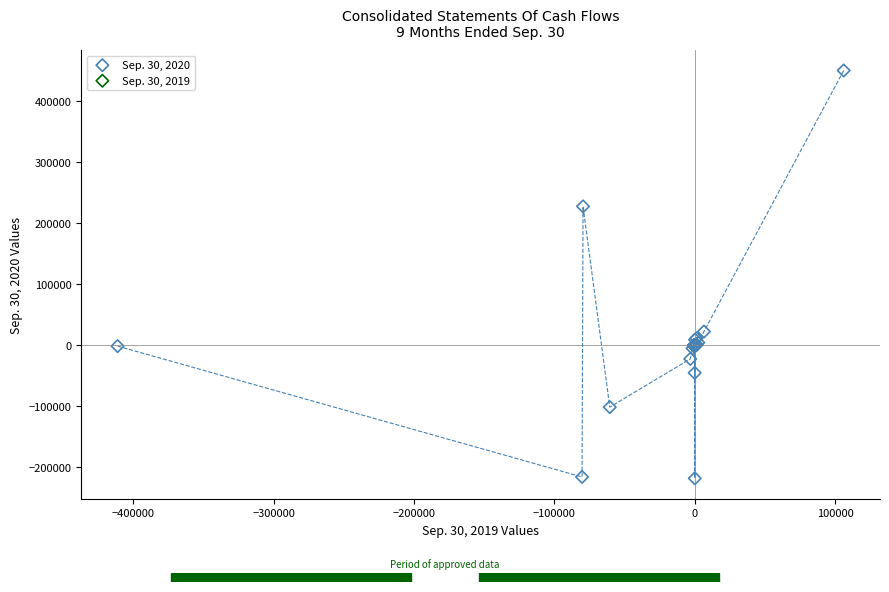

What Y value in the scatter plot is closest to 116002?

22260